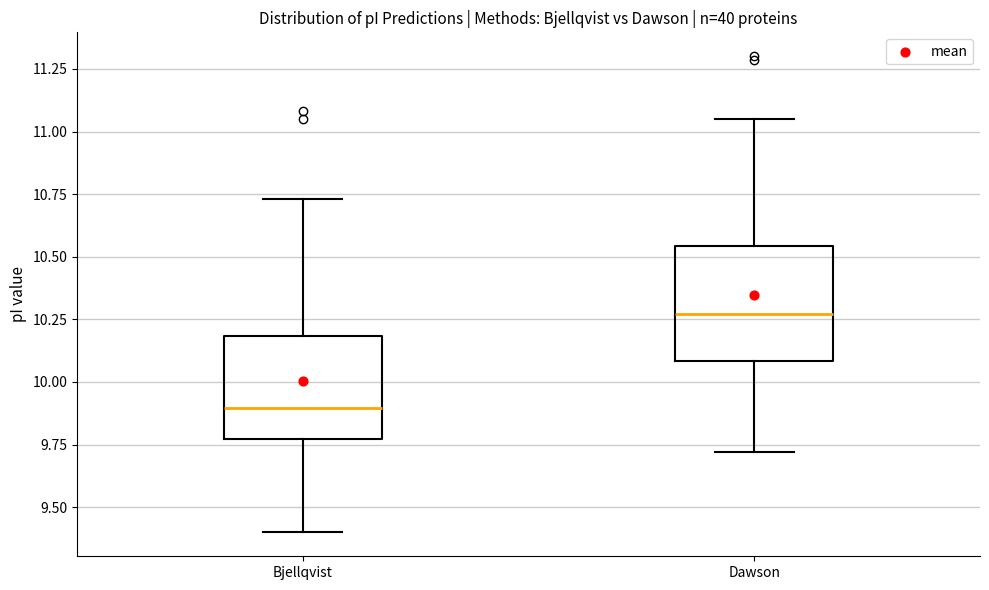

Reading left to right, read every box against the y-axis: the position of its median line, the range the box covers, and the ends of its whiskers. The values are not printed on the chart, so give them approximately, as read against the axis.

Bjellqvist: median 9.90, box 9.75 to 10.20, whiskers 9.40 to 10.75
Dawson: median 10.25, box 10.10 to 10.55, whiskers 9.70 to 11.05